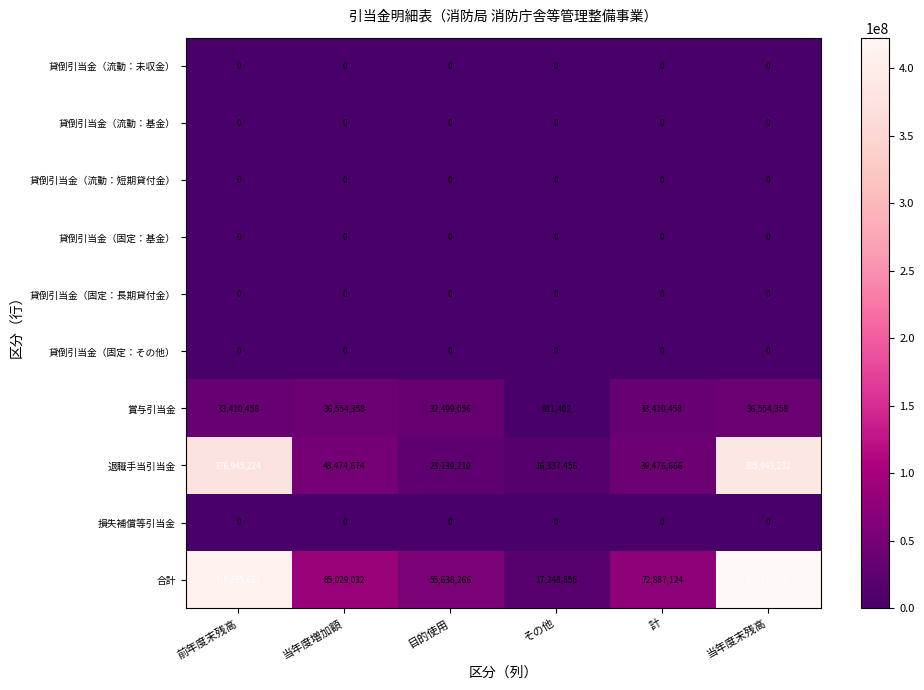

Rank the categories by 合計 value from highest to lowest.

当年度末残高, 前年度末残高, 当年度増加額, 計, 目的使用, その他